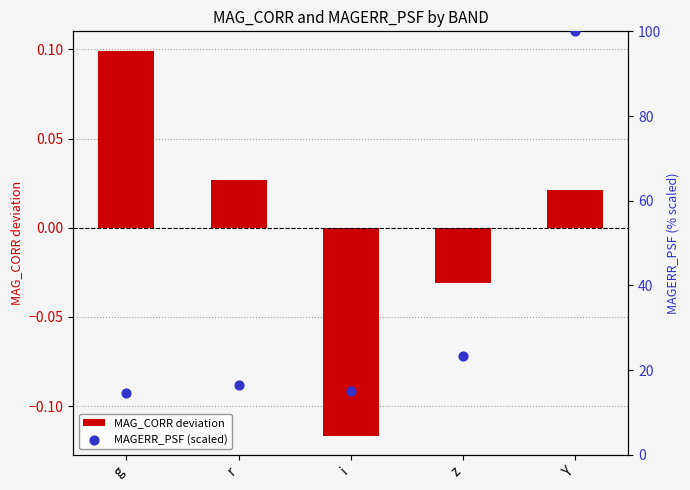

What is the total value across all series at z?

23.4